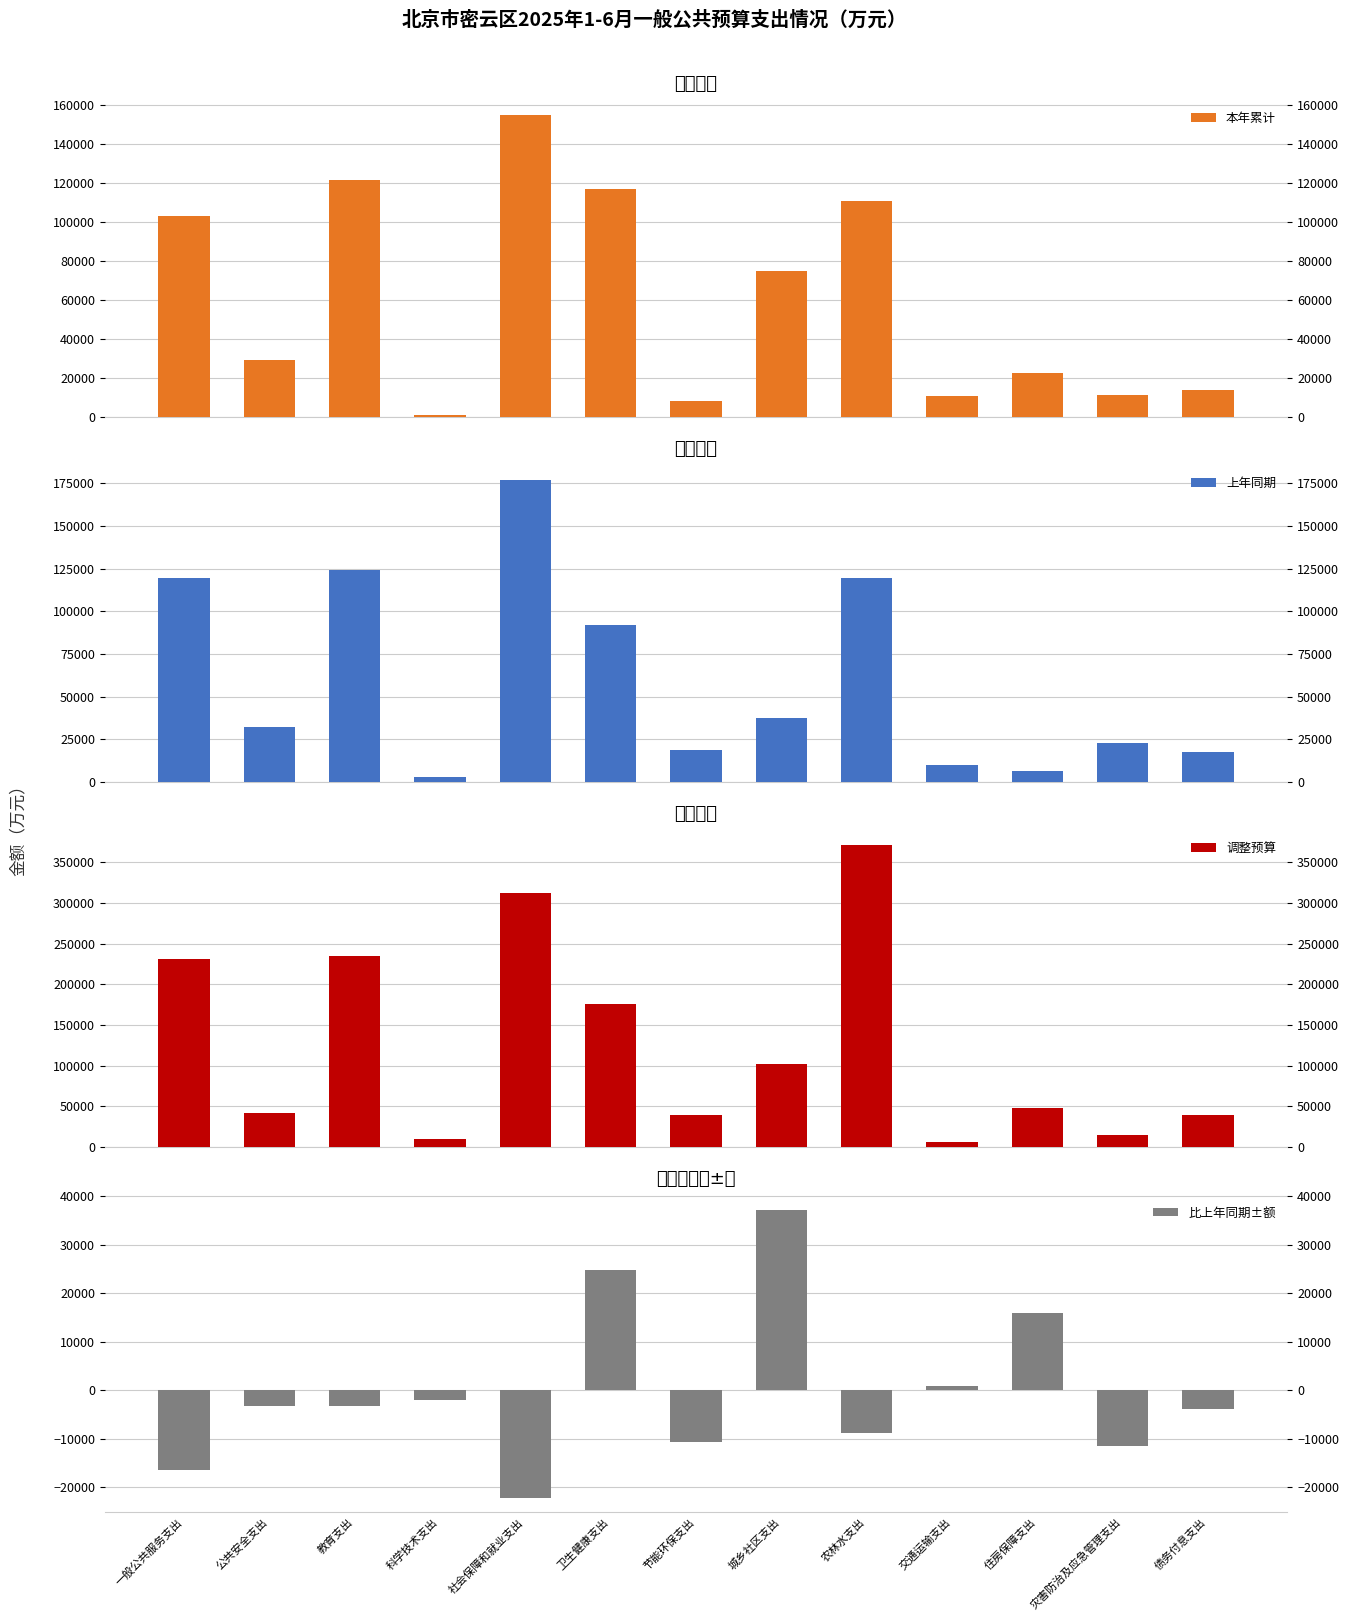

Rank the series at 卫生健康支出 from lowest to highest value.

比上年同期±额, 上年同期, 本年累计, 调整预算